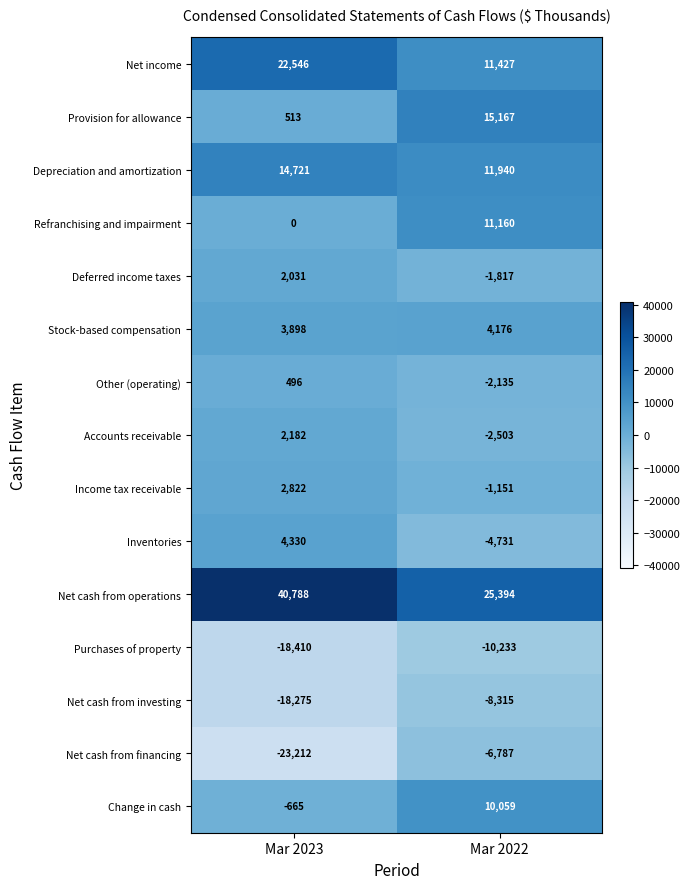

Rank the series by their maximum value, from lowest to highest.

Purchases of property, Net cash from investing, Net cash from financing, Other (operating), Deferred income taxes, Accounts receivable, Income tax receivable, Stock-based compensation, Inventories, Change in cash, Refranchising and impairment, Depreciation and amortization, Provision for allowance, Net income, Net cash from operations